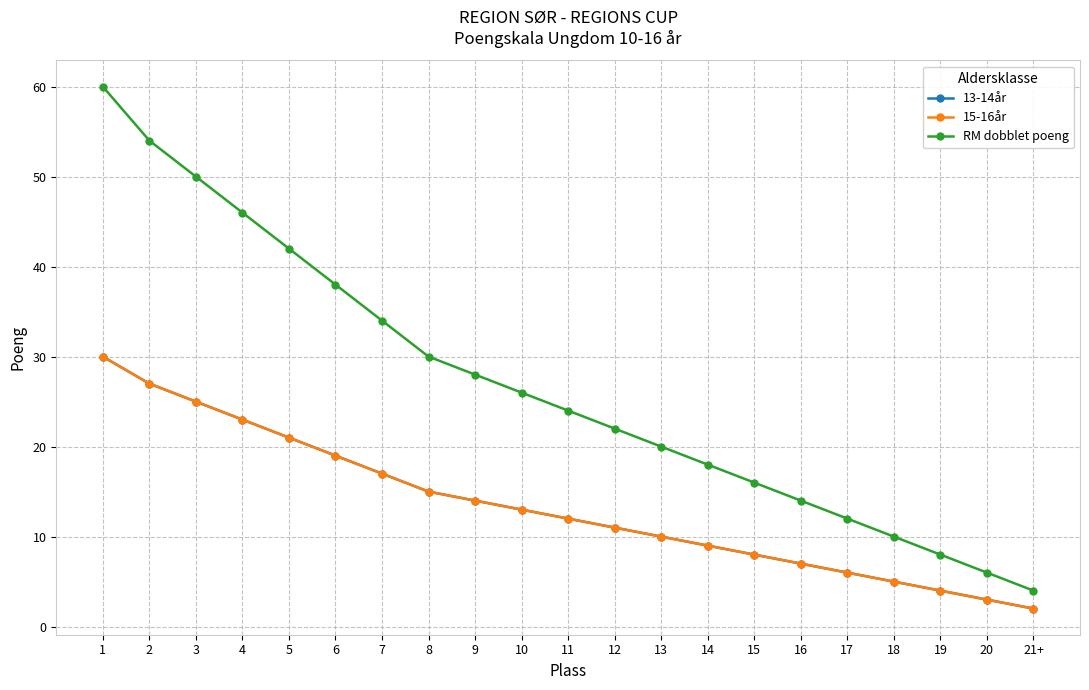

What is the label of the 9th point from the right?

13